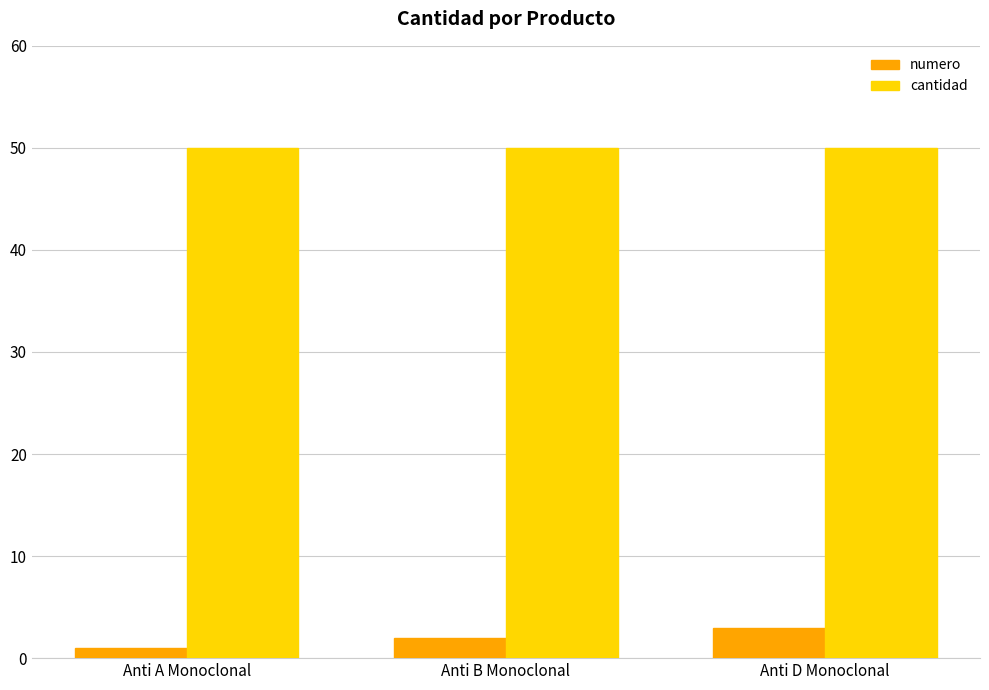

Are the bars grouped side by side (vs. stacked)?

Yes